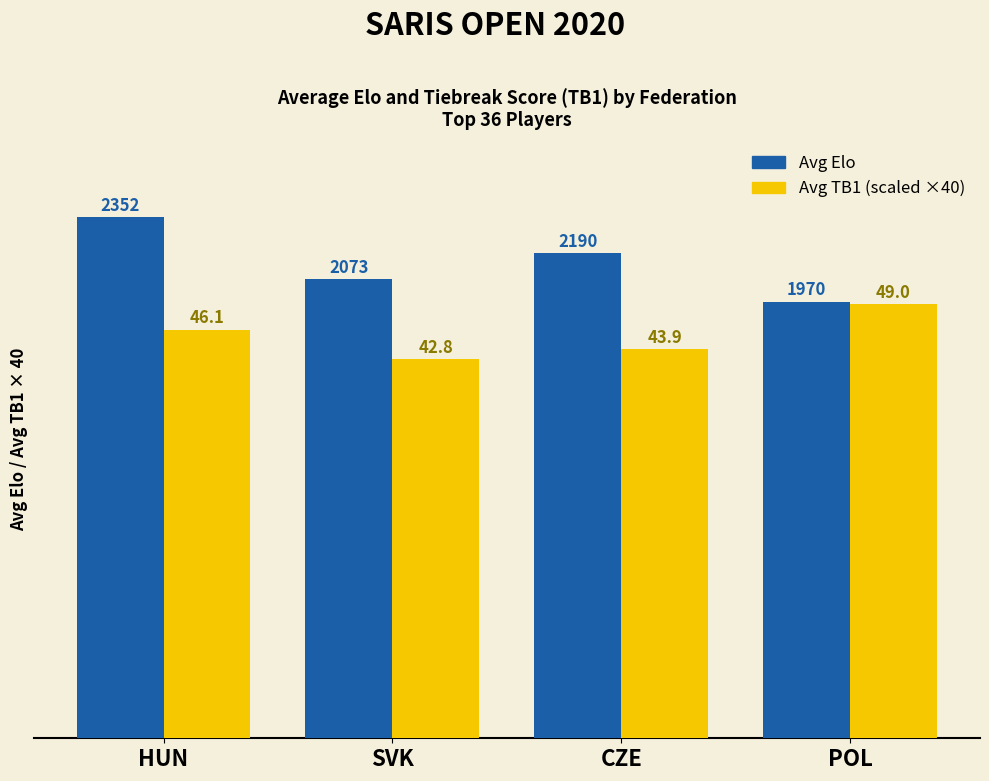

At which category is the sum across all series the highest?

HUN